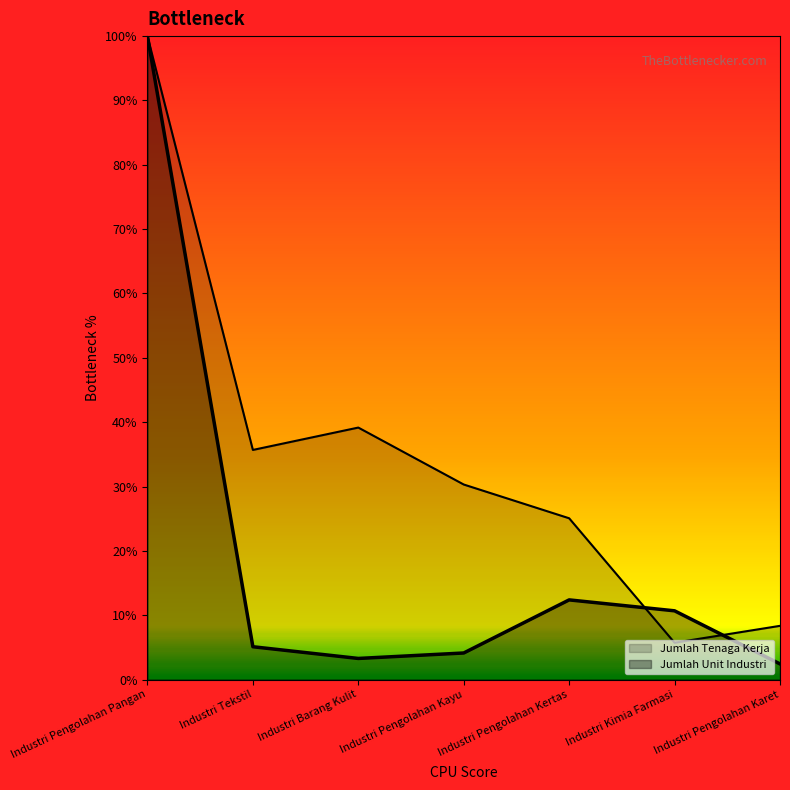

The value of Jumlah Tenaga Kerja at Industri Pengolahan Kertas is 36.9. True or false?

False